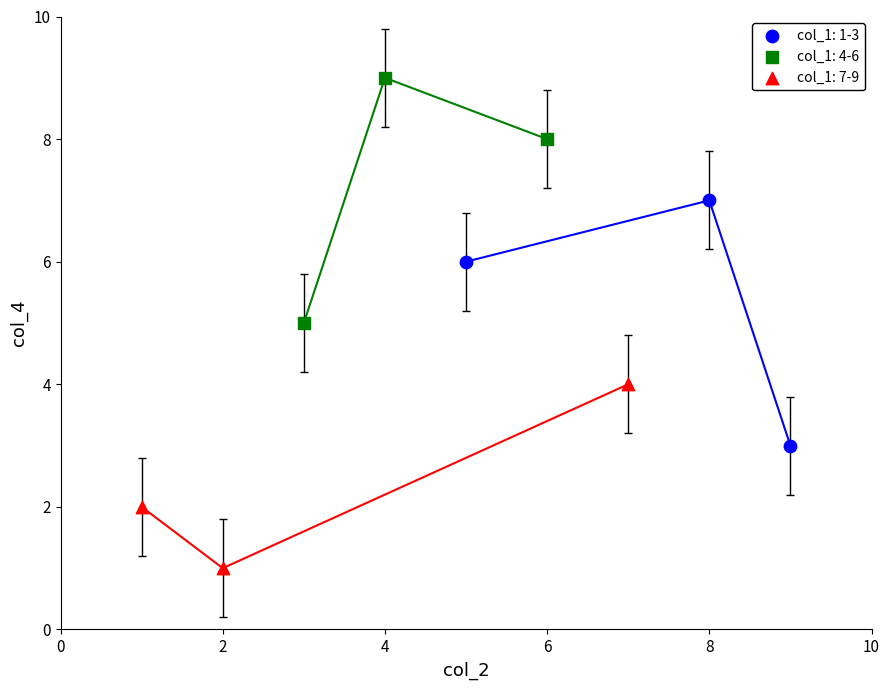

Which series reaches the minimum Y coordinate?

col_1: 7-9